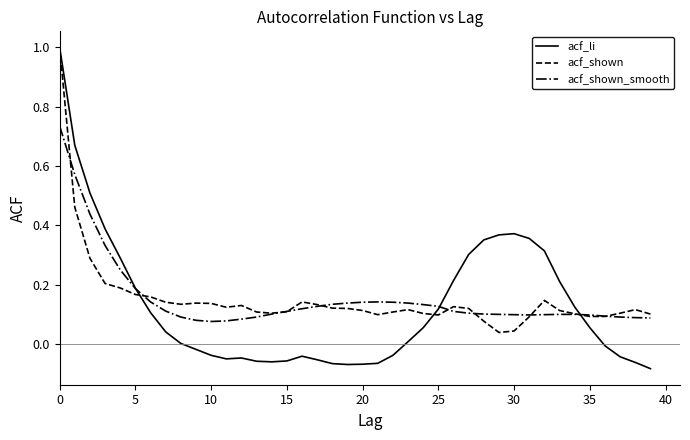

What is the highest value of the acf_li series?

1.0